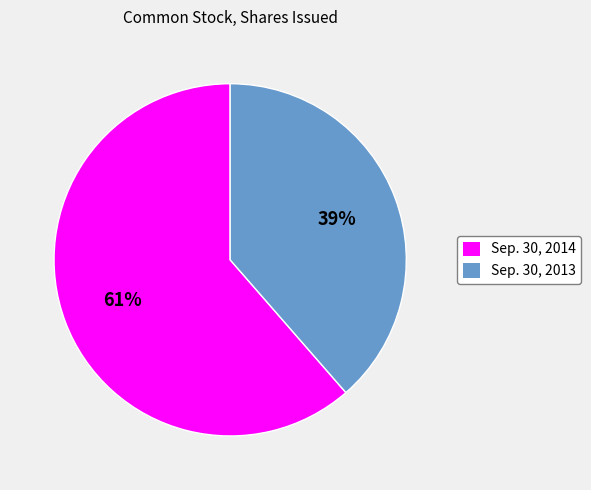

Which slice is the largest?

Sep. 30, 2014